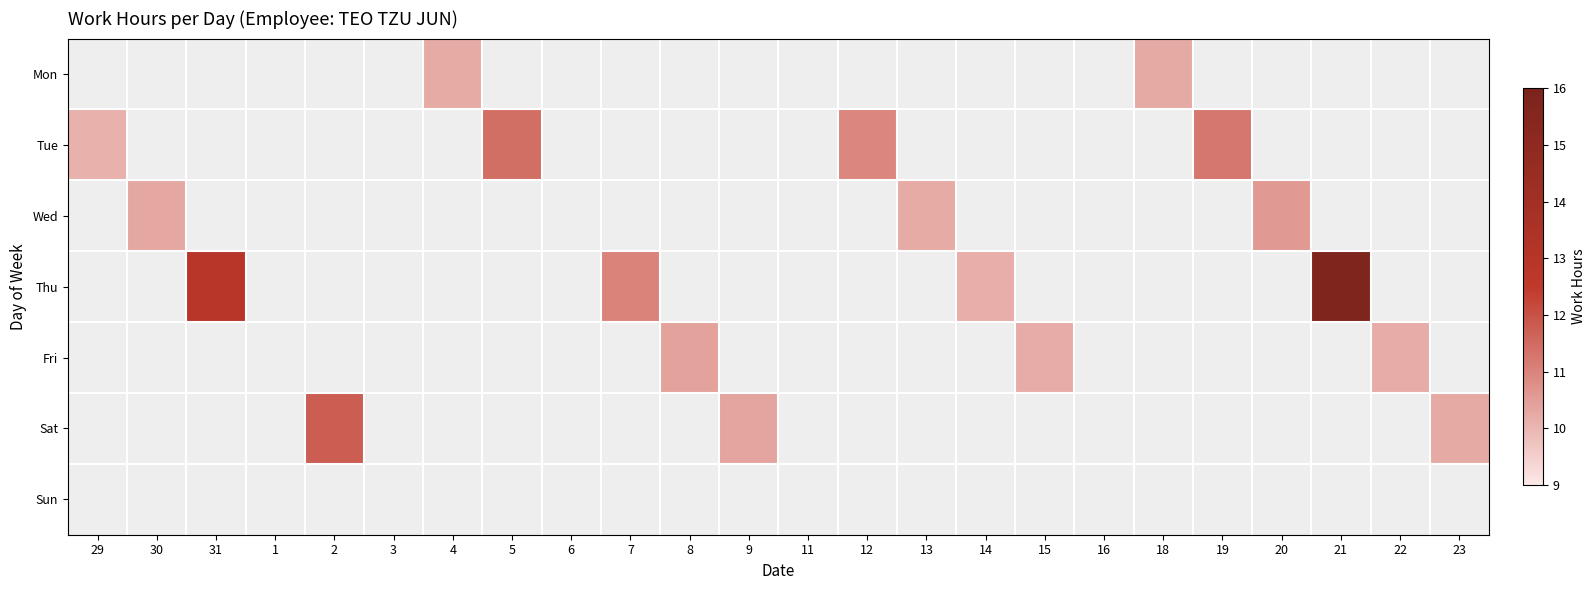

How many categories are shown in the chart?

24